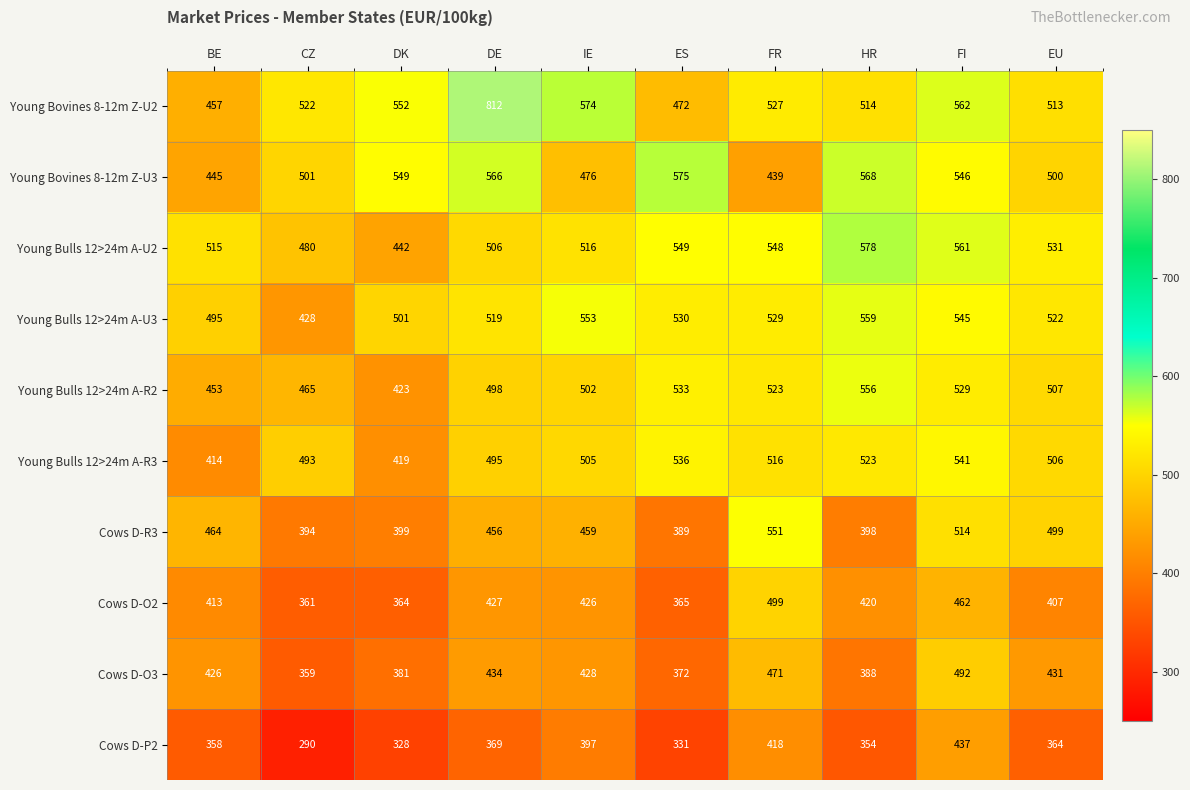

Which series changed the most between IE and FR?

Cows D-R3